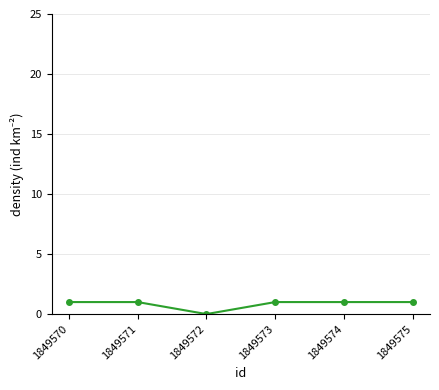

How many categories are shown in the chart?

6